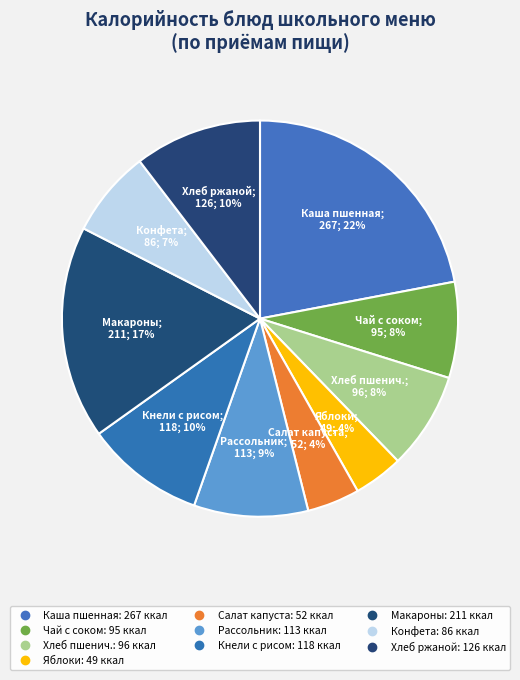

Count the number of slices in the pie.

10